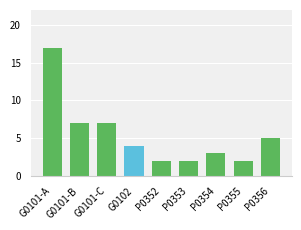

How many values are below 4?

4